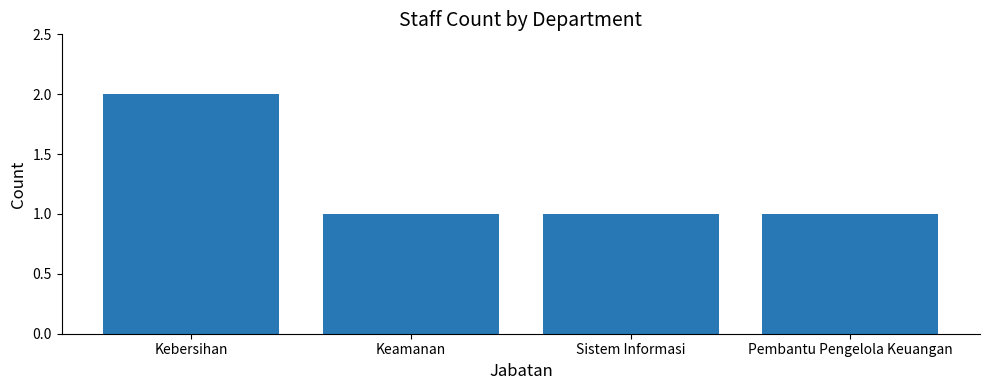

At which category does the chart reach its peak across all series?

Kebersihan